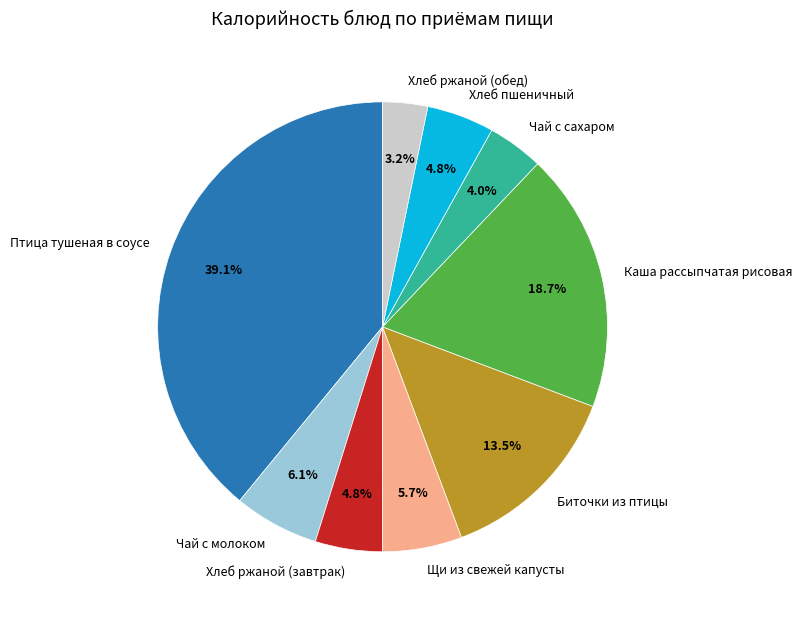

Which has a higher value, Хлеб ржаной (завтрак) or Хлеб ржаной (обед)?

Хлеб ржаной (завтрак)